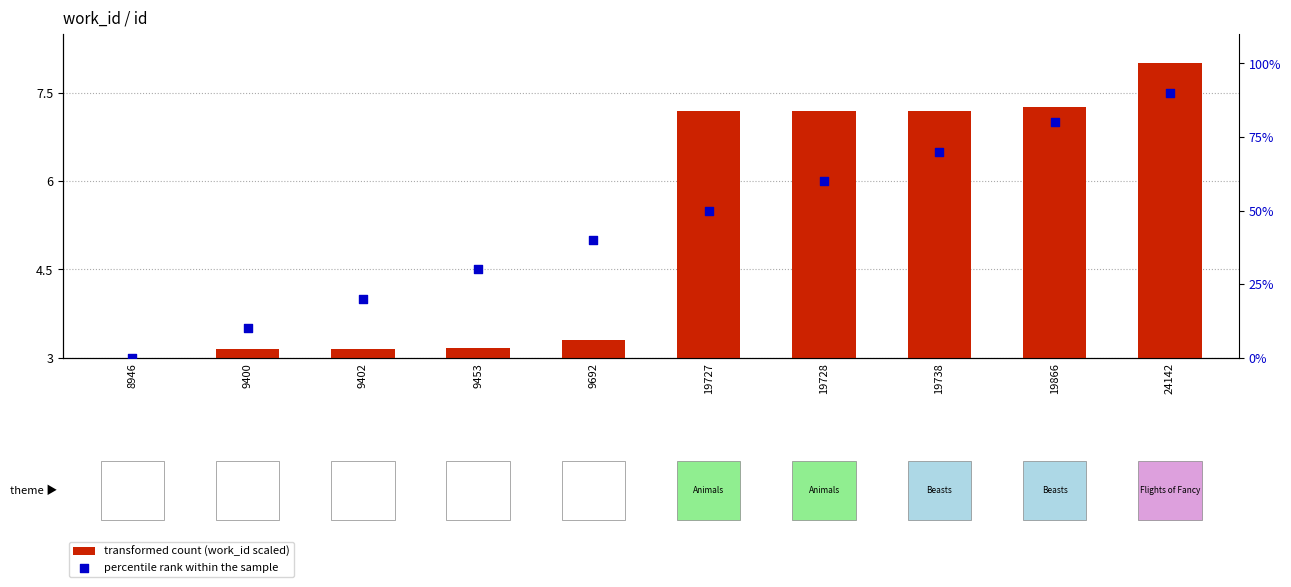

Which series has the largest Y range (max minus min)?

percentile rank within the sample